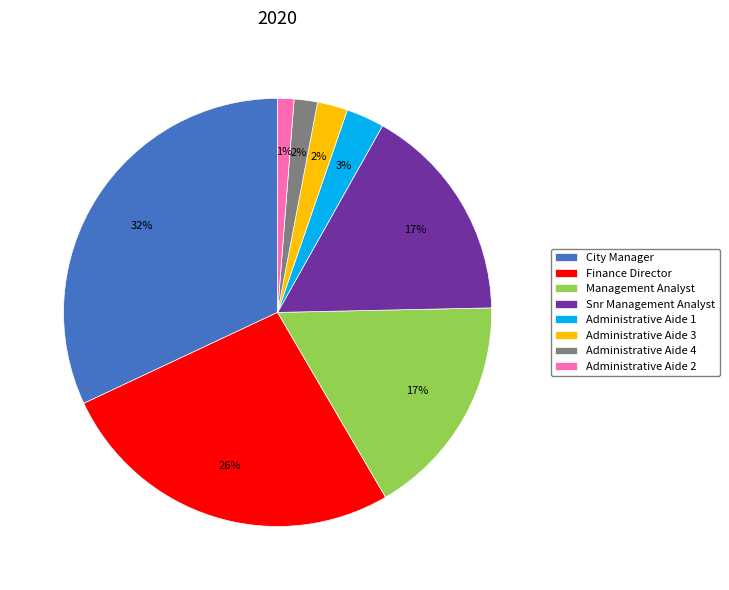

How many segments does this pie chart have?

8